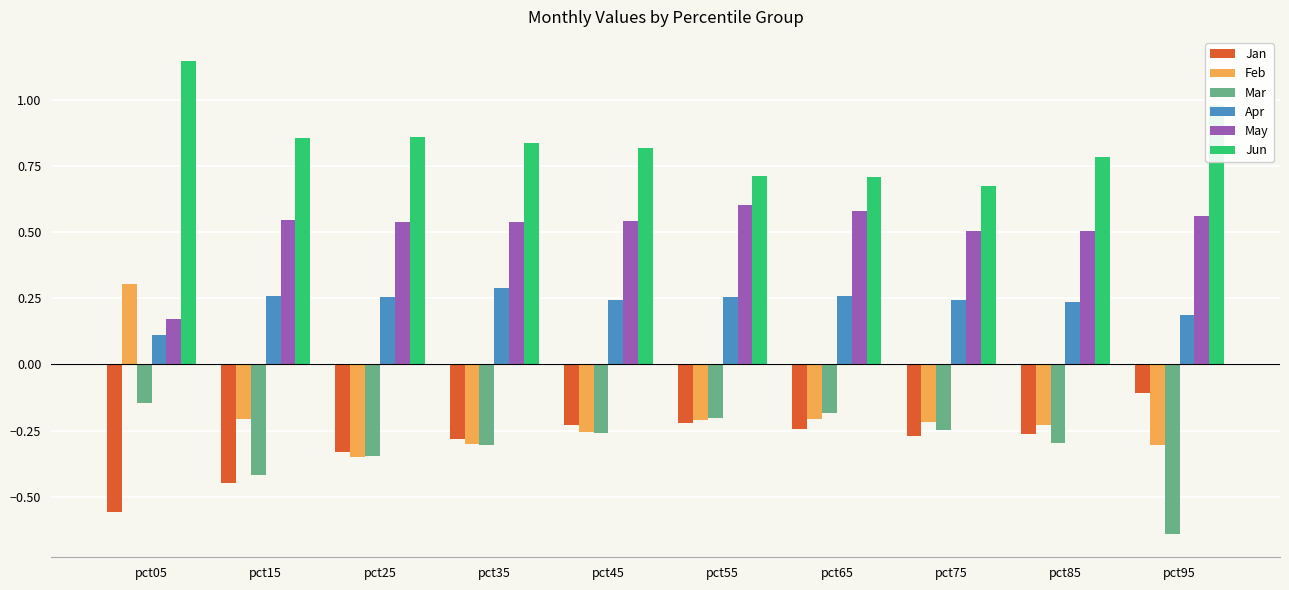

Which series has the widest spread of values?

Feb